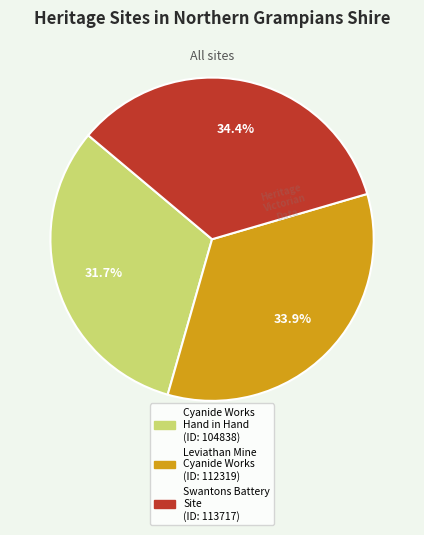

Count the number of slices in the pie.

3